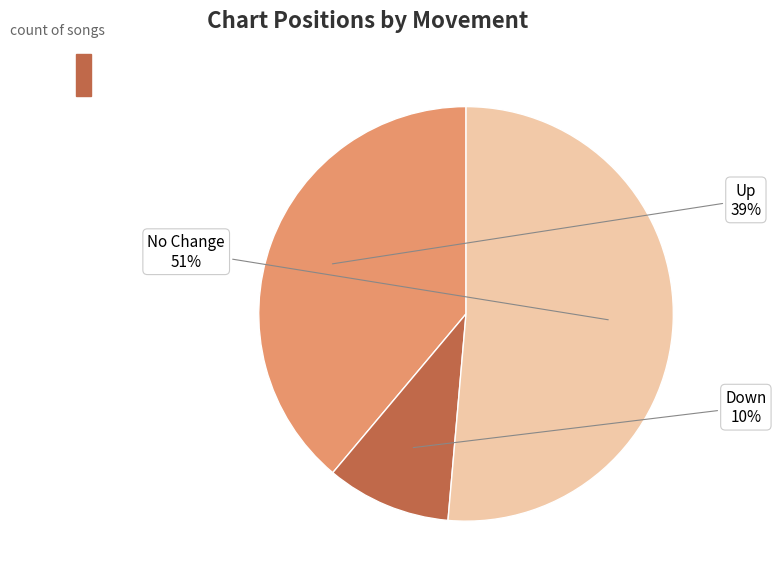

What percentage is the Down slice, to the nearest percent?

10%